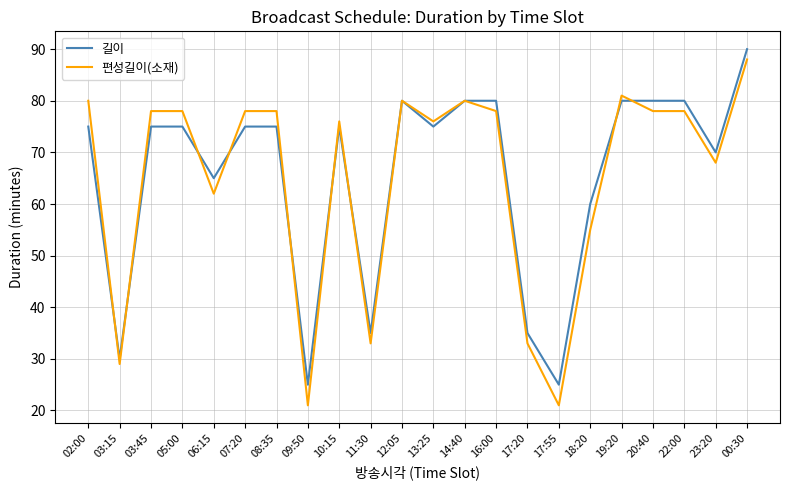

Which series has the largest range (max minus min)?

편성길이(소재)